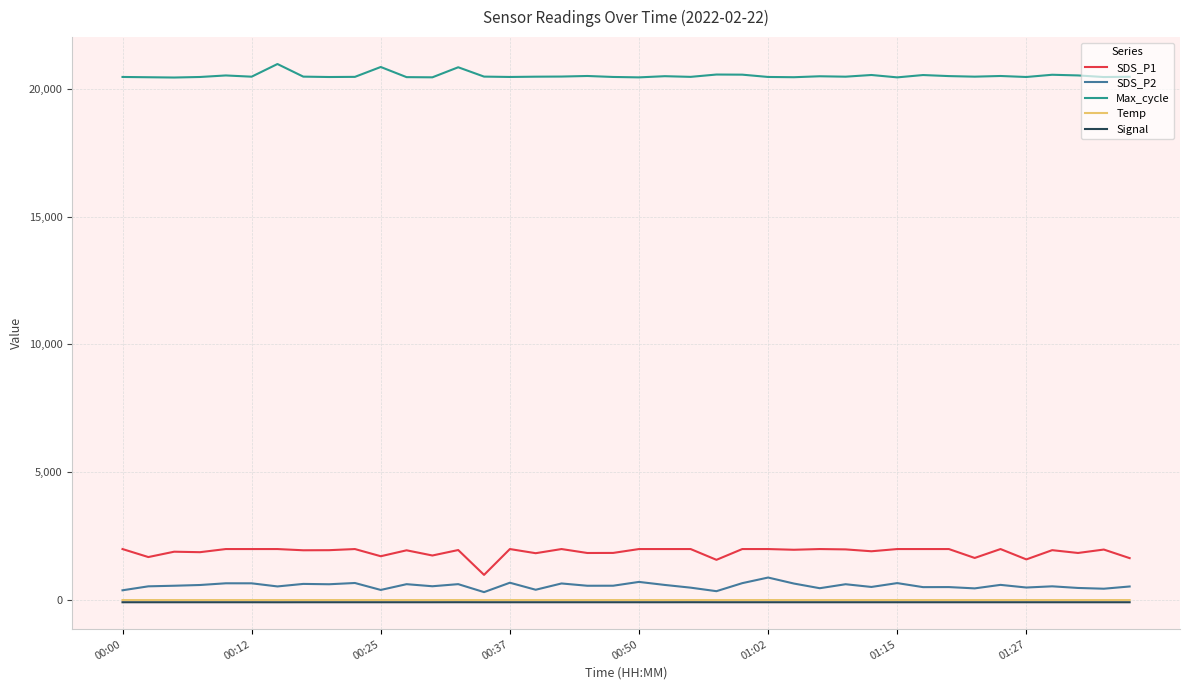

Which series has the largest total across all categories?

Max_cycle